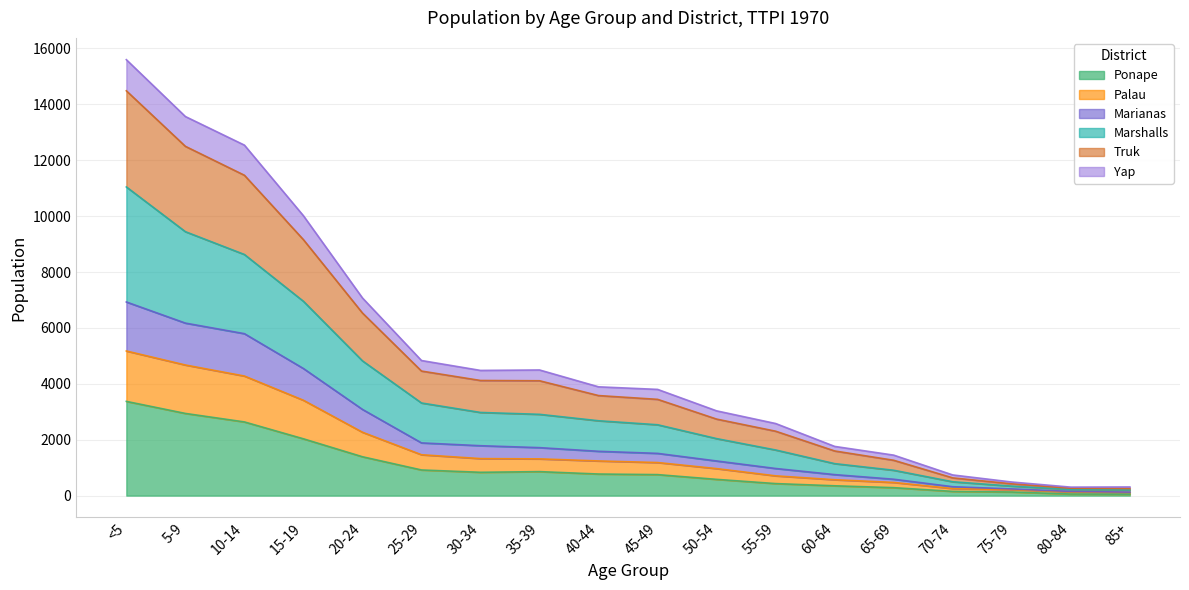

What is the maximum value for Ponape?

3371